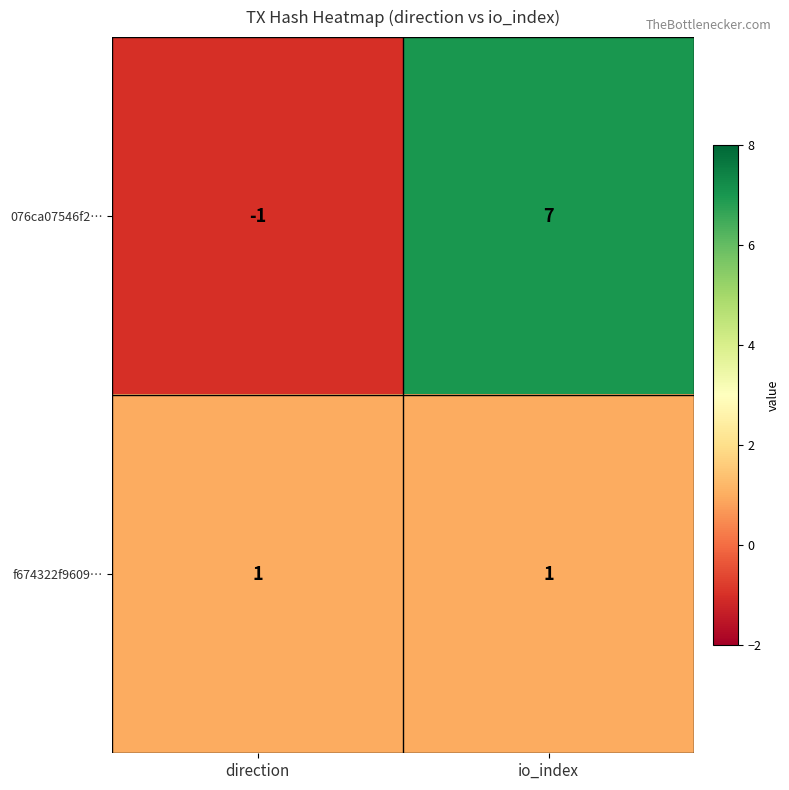

Is it true that f674322f9609… equals 0 at io_index?

False